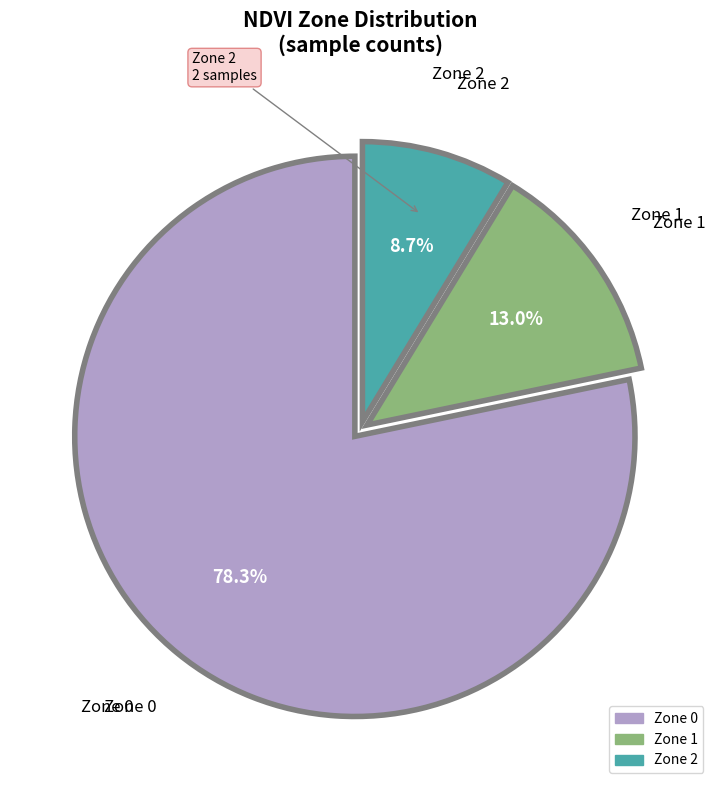

Approximately how many times larger is the value at Zone 1 compared to Zone 2?

1.5